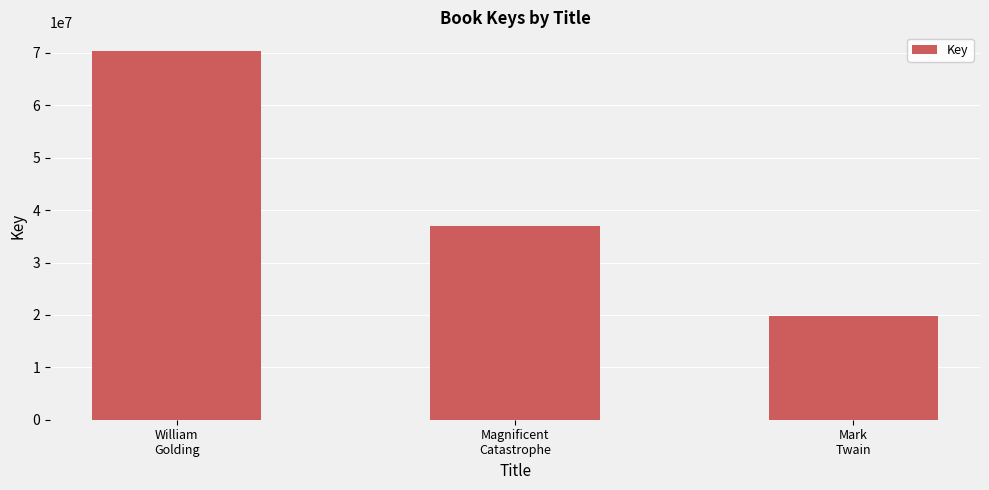

What position from the left is Magnificent
Catastrophe?

2